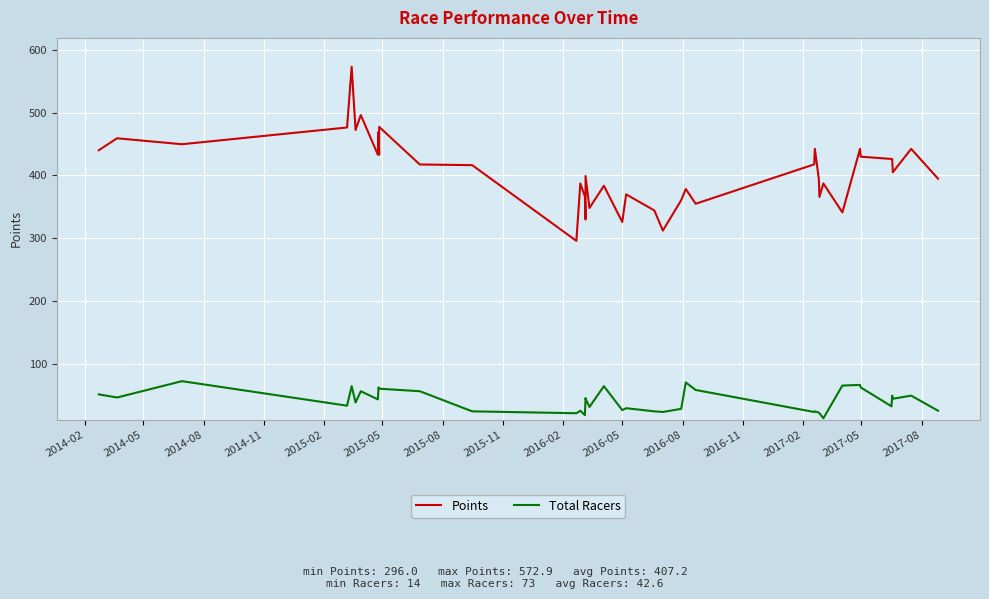

What is the difference between the maximum and minimum values in the Total Racers series?

59.0